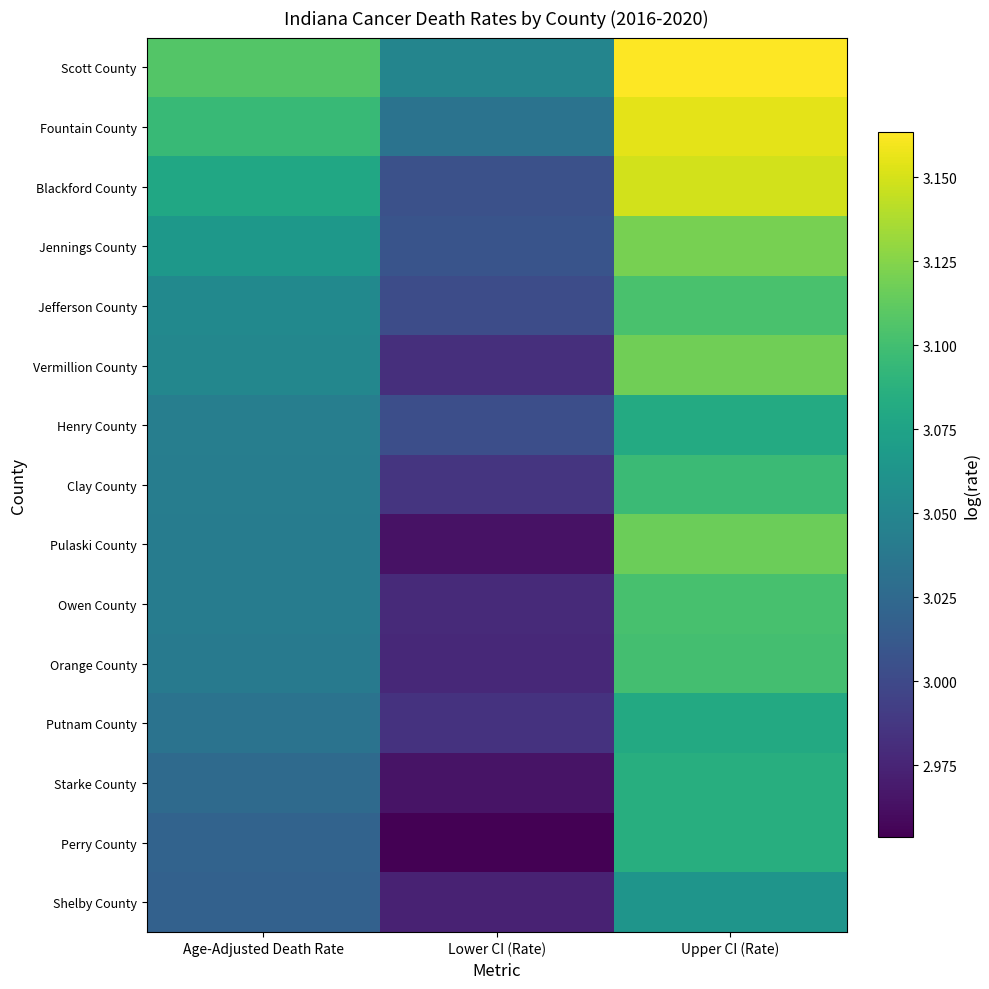

Reading left to right, transcribe all the data shown in this chart.

Scott County: Age-Adjusted Death Rate=3.1	Lower CI (Rate)=3.0	Upper CI (Rate)=3.2
Fountain County: Age-Adjusted Death Rate=3.1	Lower CI (Rate)=3.0	Upper CI (Rate)=3.2
Blackford County: Age-Adjusted Death Rate=3.1	Lower CI (Rate)=3.0	Upper CI (Rate)=3.1
Jennings County: Age-Adjusted Death Rate=3.1	Lower CI (Rate)=3.0	Upper CI (Rate)=3.1
Jefferson County: Age-Adjusted Death Rate=3.1	Lower CI (Rate)=3.0	Upper CI (Rate)=3.1
Vermillion County: Age-Adjusted Death Rate=3.1	Lower CI (Rate)=3.0	Upper CI (Rate)=3.1
Henry County: Age-Adjusted Death Rate=3.0	Lower CI (Rate)=3.0	Upper CI (Rate)=3.1
Clay County: Age-Adjusted Death Rate=3.0	Lower CI (Rate)=3.0	Upper CI (Rate)=3.1
Pulaski County: Age-Adjusted Death Rate=3.0	Lower CI (Rate)=3.0	Upper CI (Rate)=3.1
Owen County: Age-Adjusted Death Rate=3.0	Lower CI (Rate)=3.0	Upper CI (Rate)=3.1
Orange County: Age-Adjusted Death Rate=3.0	Lower CI (Rate)=3.0	Upper CI (Rate)=3.1
Putnam County: Age-Adjusted Death Rate=3.0	Lower CI (Rate)=3.0	Upper CI (Rate)=3.1
Starke County: Age-Adjusted Death Rate=3.0	Lower CI (Rate)=3.0	Upper CI (Rate)=3.1
Perry County: Age-Adjusted Death Rate=3.0	Lower CI (Rate)=3.0	Upper CI (Rate)=3.1
Shelby County: Age-Adjusted Death Rate=3.0	Lower CI (Rate)=3.0	Upper CI (Rate)=3.1